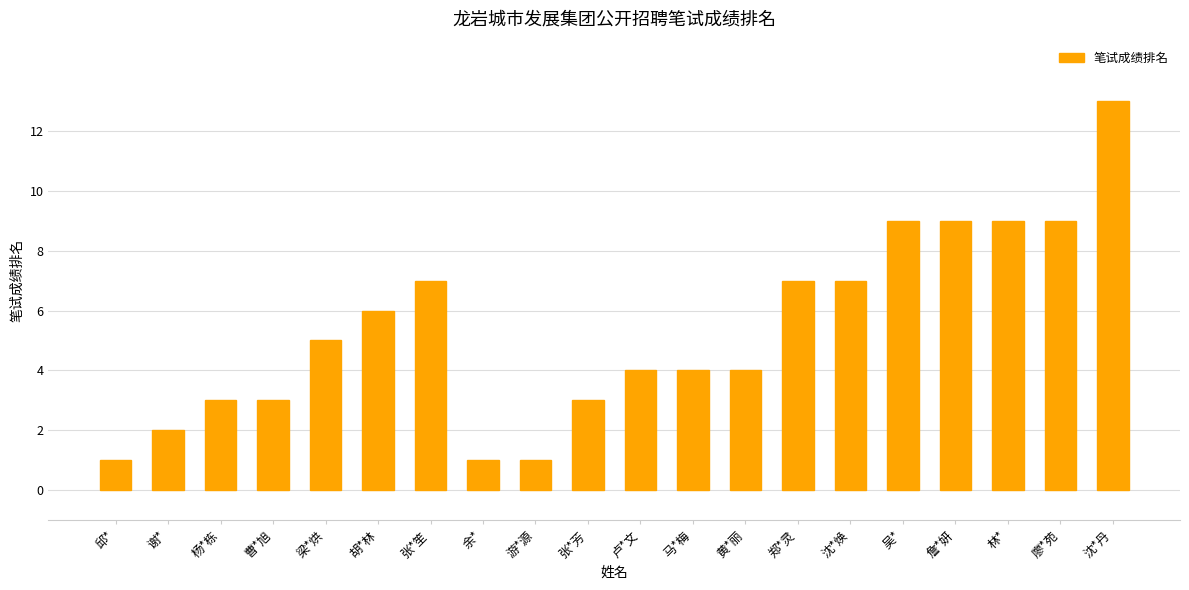

How many values are below 5?

10